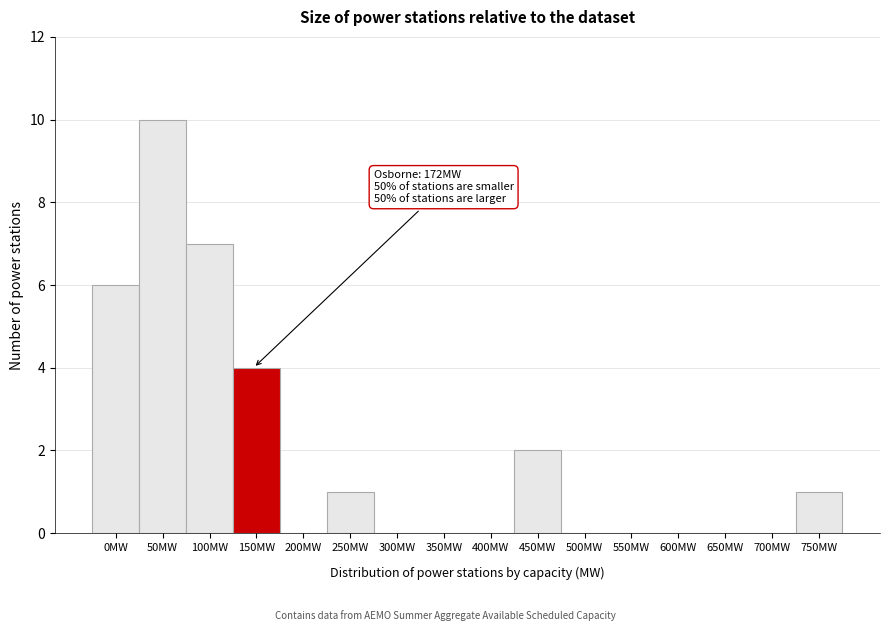

Reading left to right, what are all the values shown in this chart?

0MW=6	50MW=10	100MW=7	150MW=4	200MW=0	250MW=1	300MW=0	350MW=0	400MW=0	450MW=2	500MW=0	550MW=0	600MW=0	650MW=0	700MW=0	750MW=1